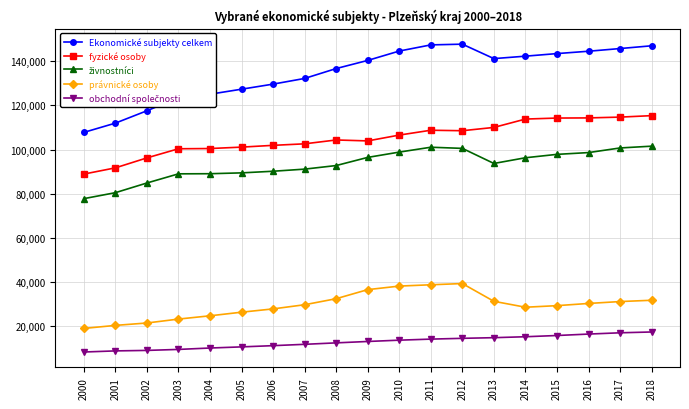

The value of fyzické osoby at 2011 is 108733. True or false?

True